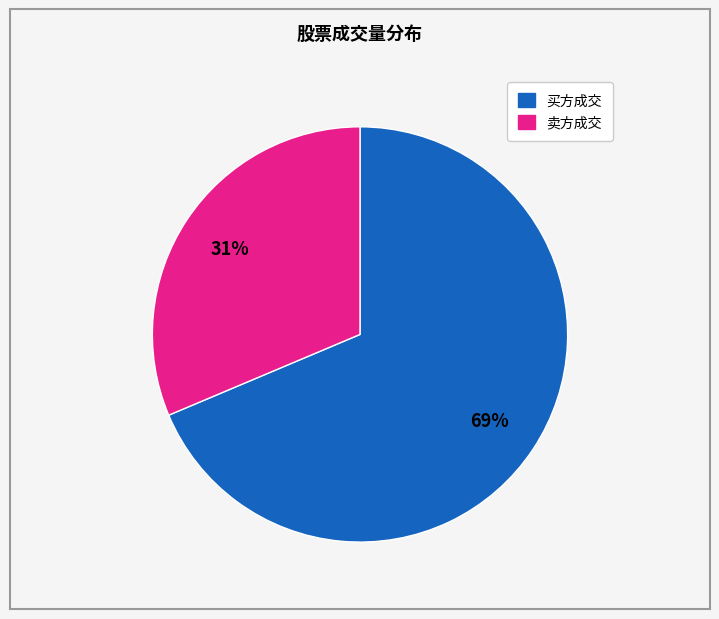

Is there a majority slice in this chart?

Yes